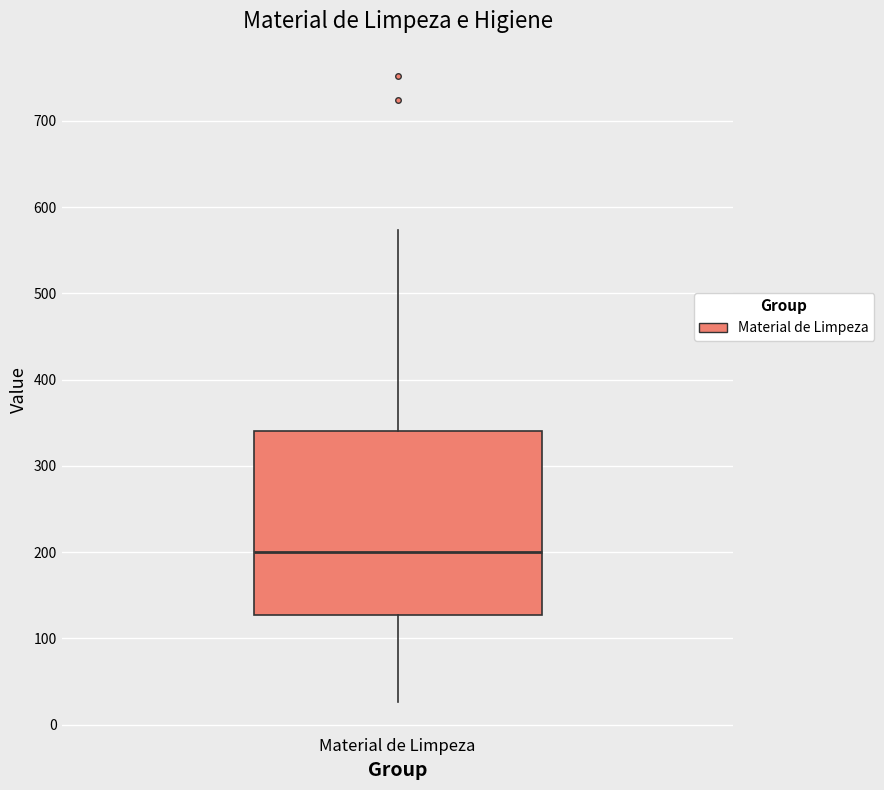

Where does the upper whisker of the box for Material de Limpeza end on the y-axis? The values are not printed on the chart, so give them approximately, as read against the axis.

570